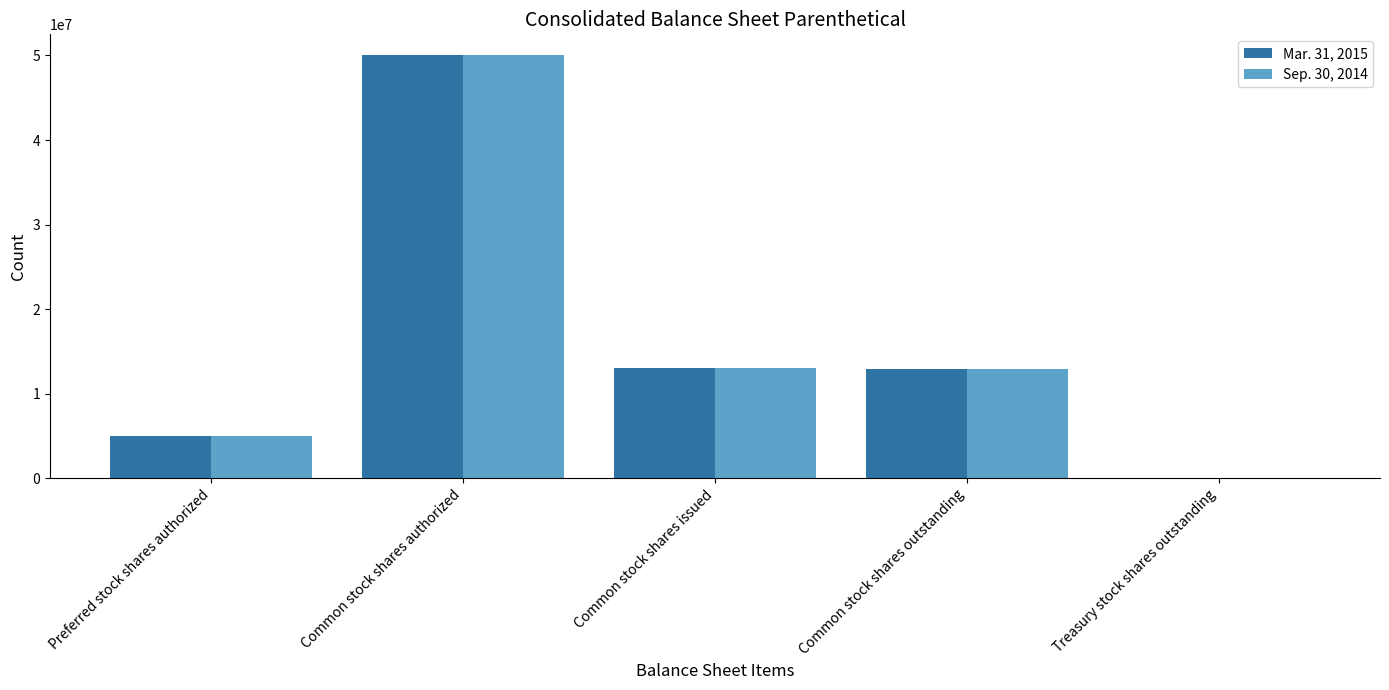

Which label corresponds to the largest value in the chart?

Common stock shares authorized